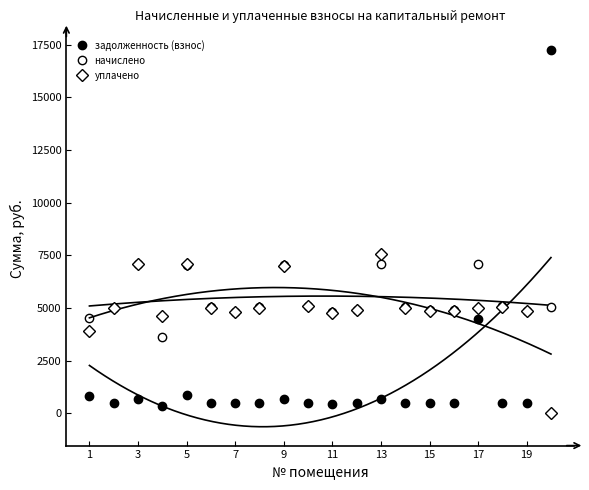

How many times do задолженность (взнос) and начислено cross each other?

1